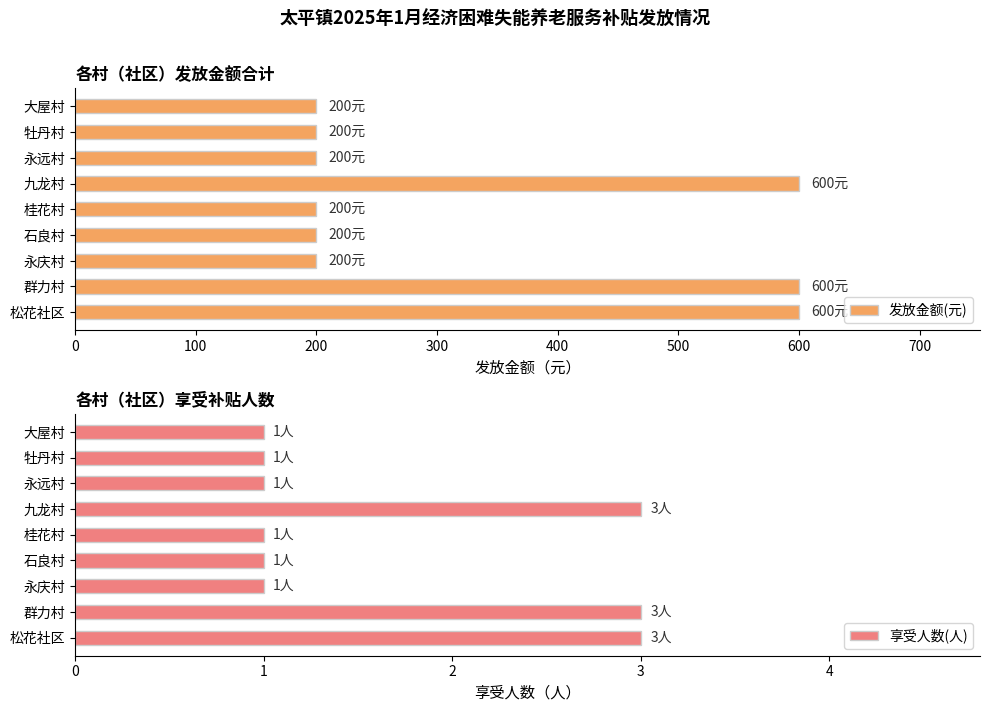

What is the highest value of the 享受人数(人) series?

3